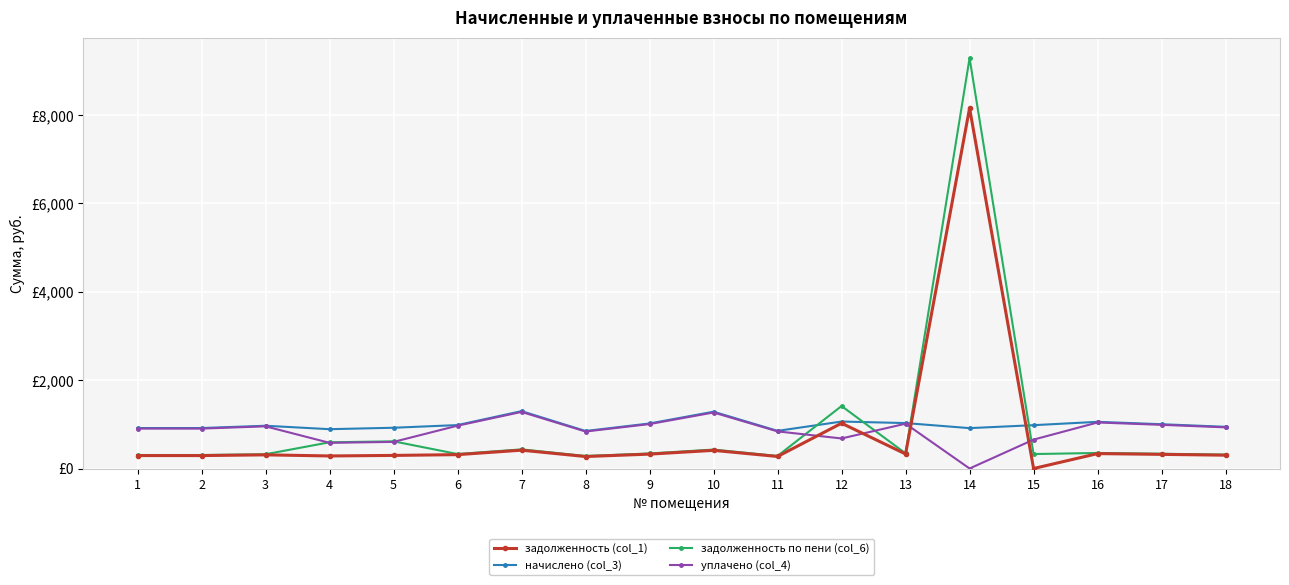

Where is задолженность (col_1) nearest to the value 4077?

12